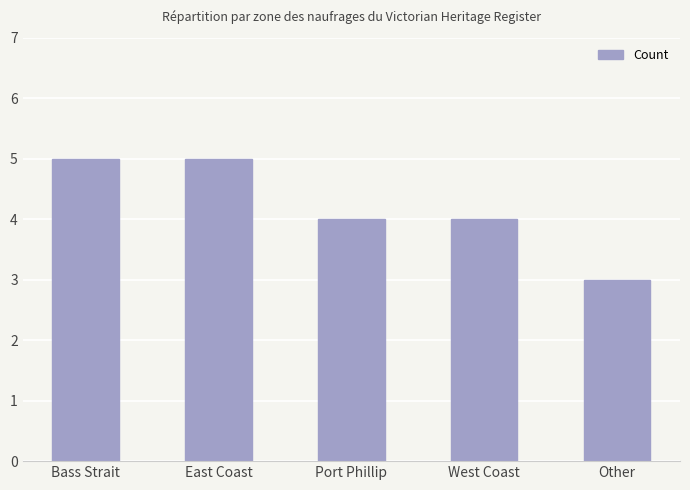

Are the bars horizontal?

No